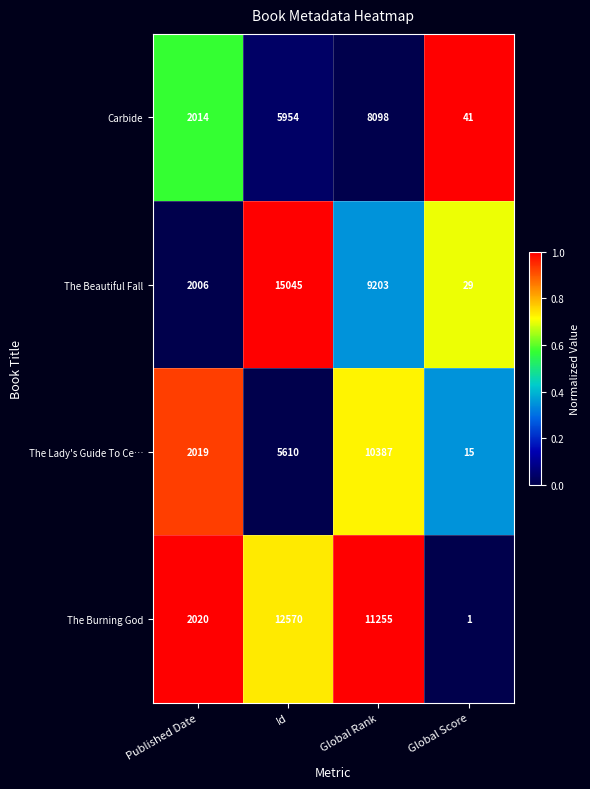

Which series changed the most between Published Date and Global Rank?

The Burning God